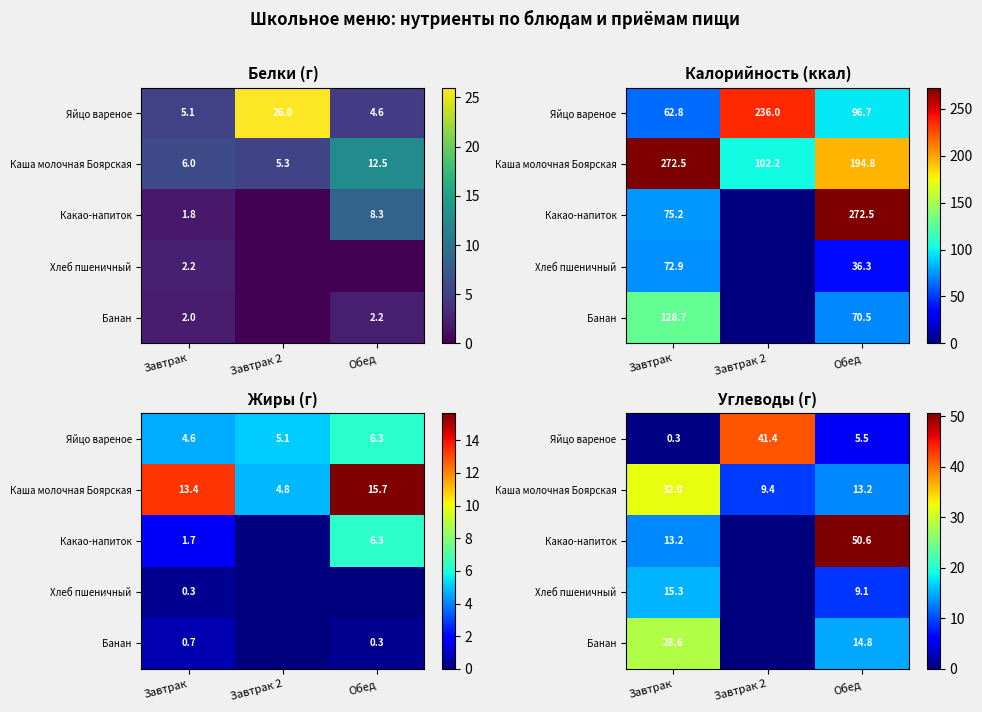

What is the highest value of the Банан series?

28.6